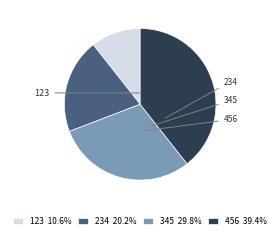

True or false: 123 accounts for 11% of the total.

True